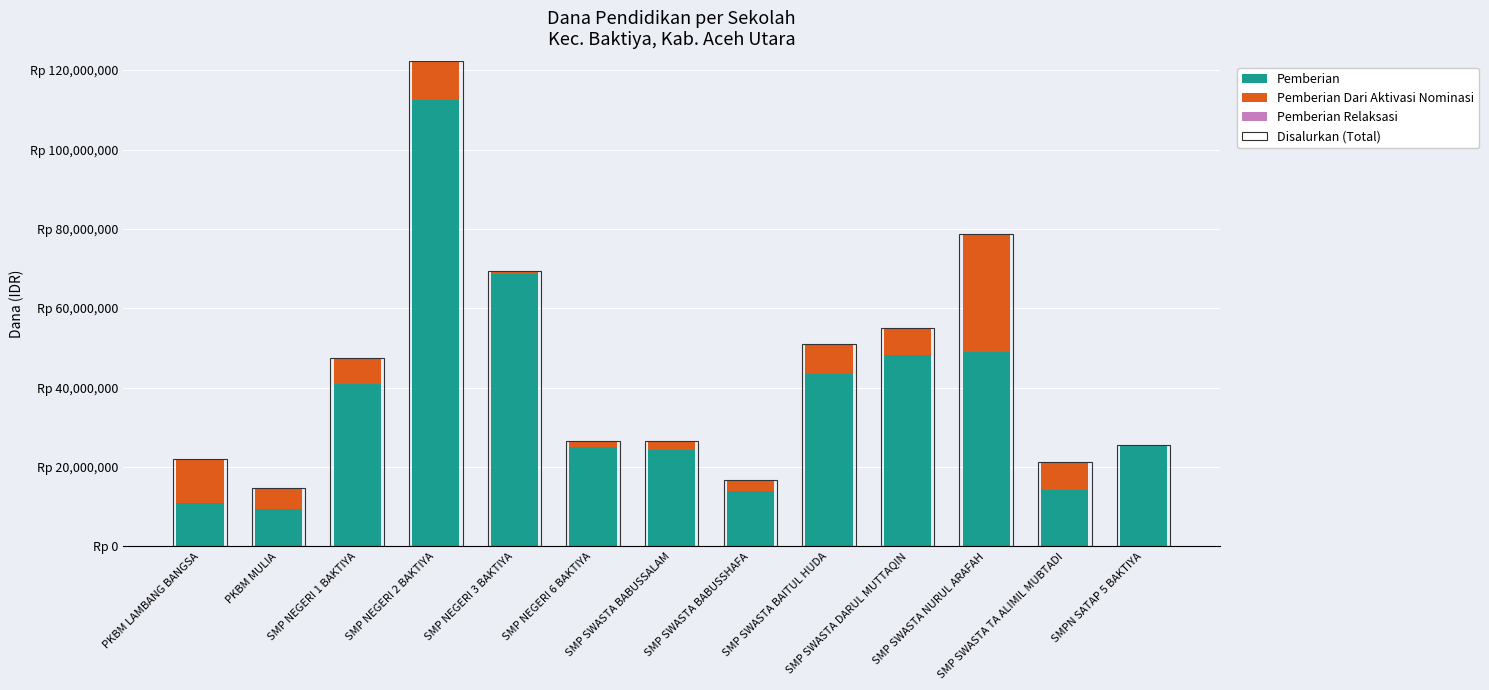

What is the label of the 3rd bar from the right?

SMP SWASTA NURUL ARAFAH